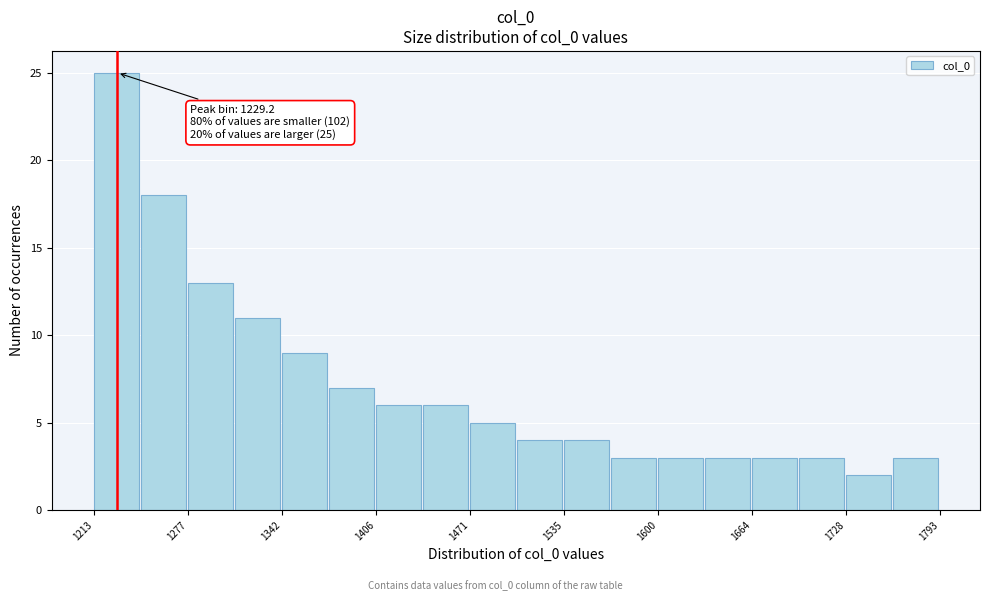

Read against the x-axis, roughly where is the centre of the tallest bar?

1230